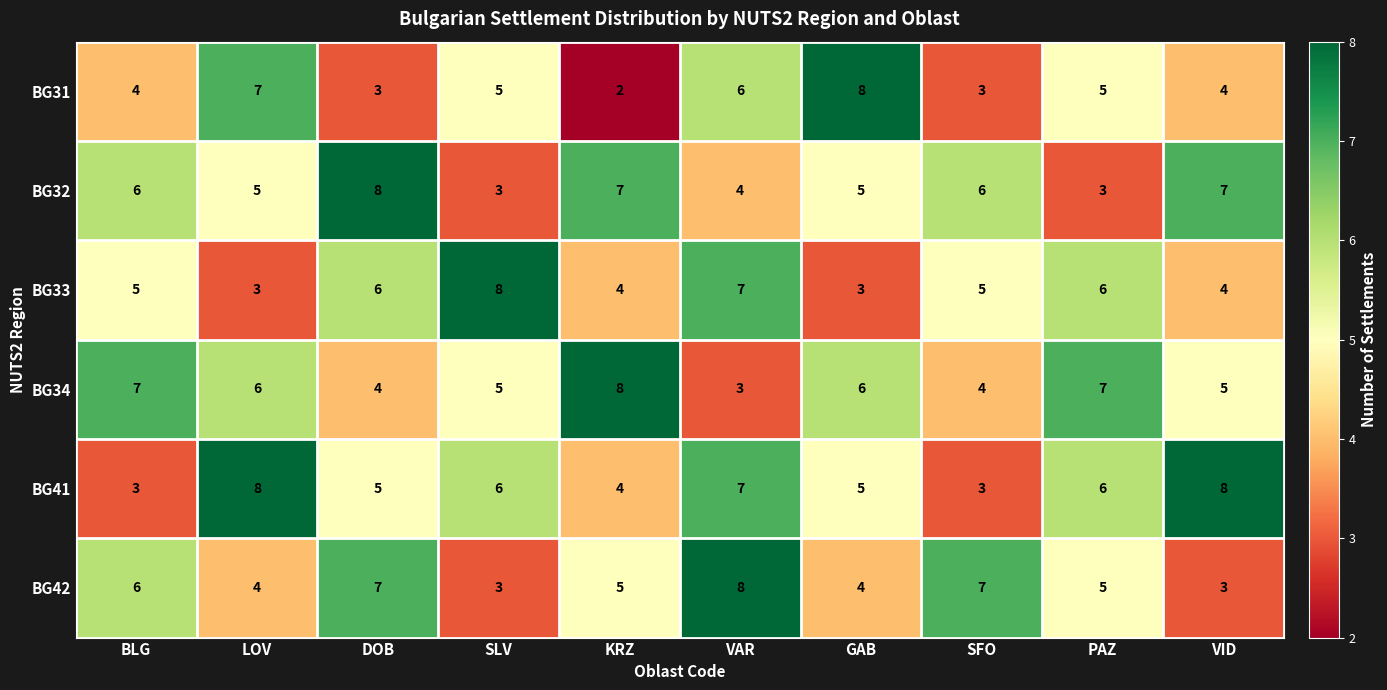

What is the average value of the BG41 series?

6